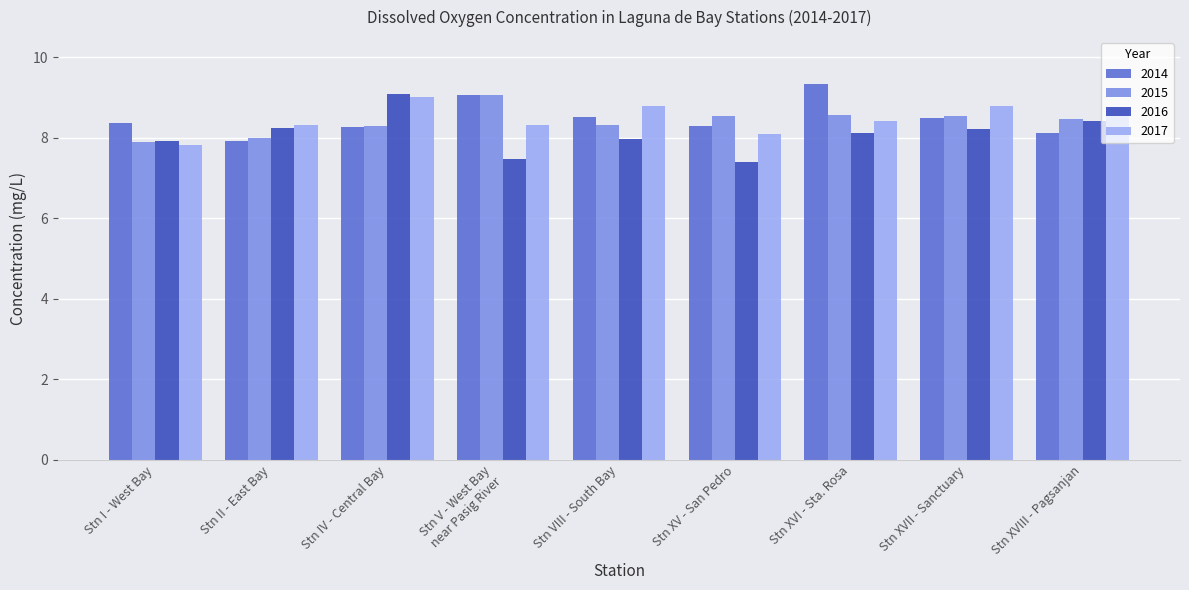

What is the spread (max minus min) of values at Stn XVI - Sta. Rosa?

1.2